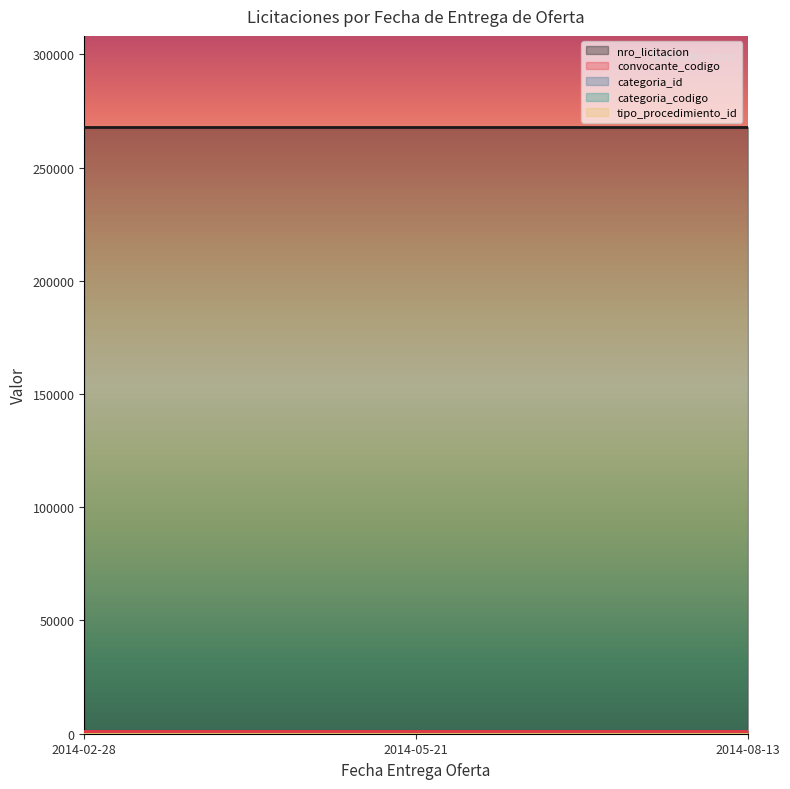

True or false: tipo_procedimiento_id has a value of 0 at 2014-08-13.

False